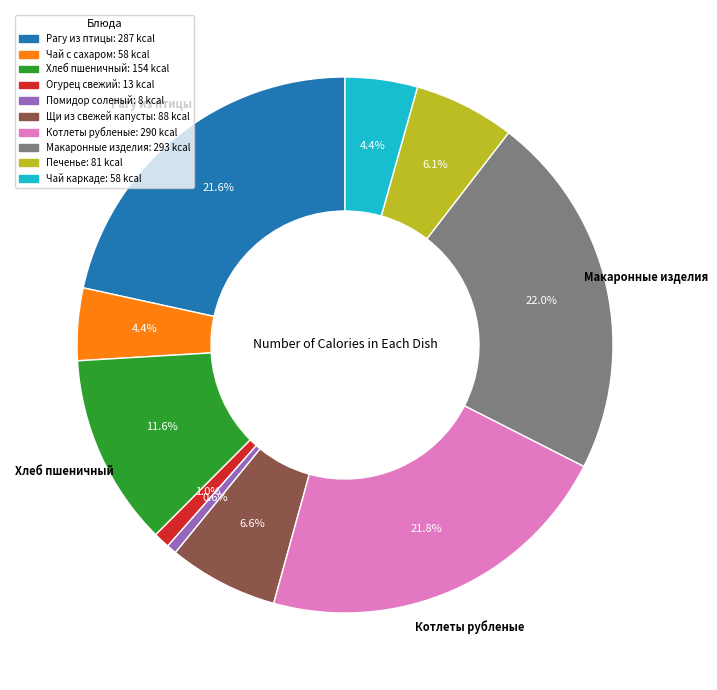

Does any single category account for the majority?

No